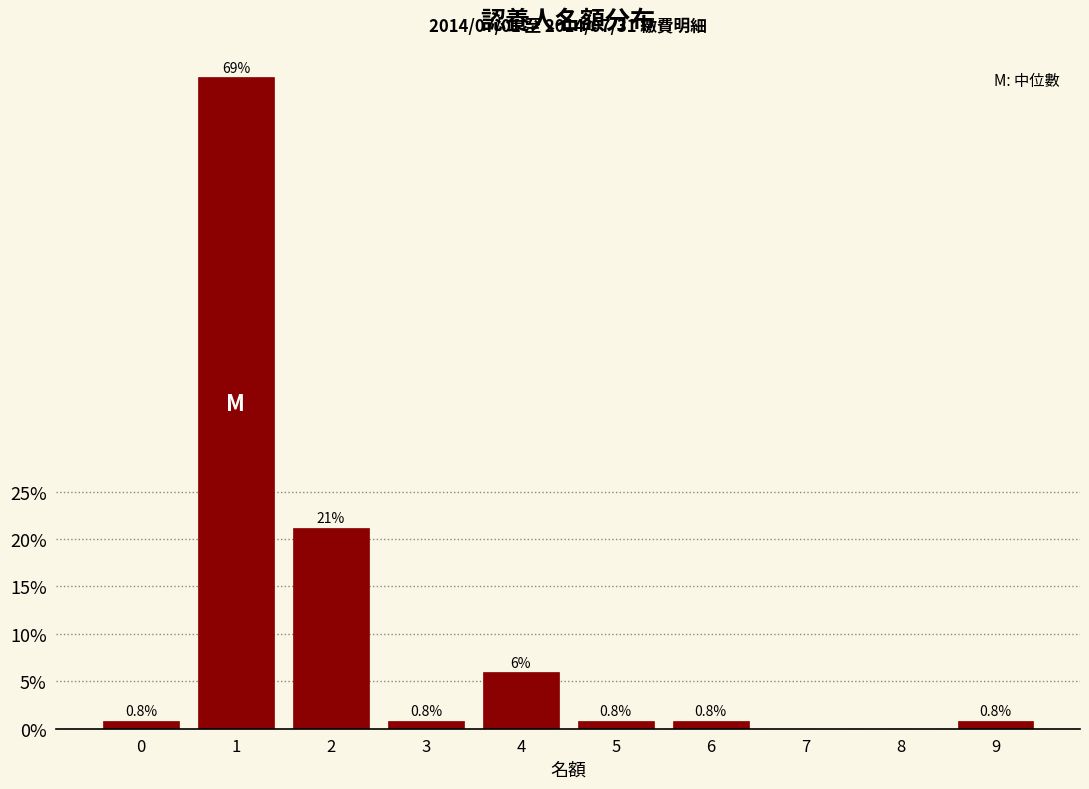

What is the greatest value displayed?

68.6